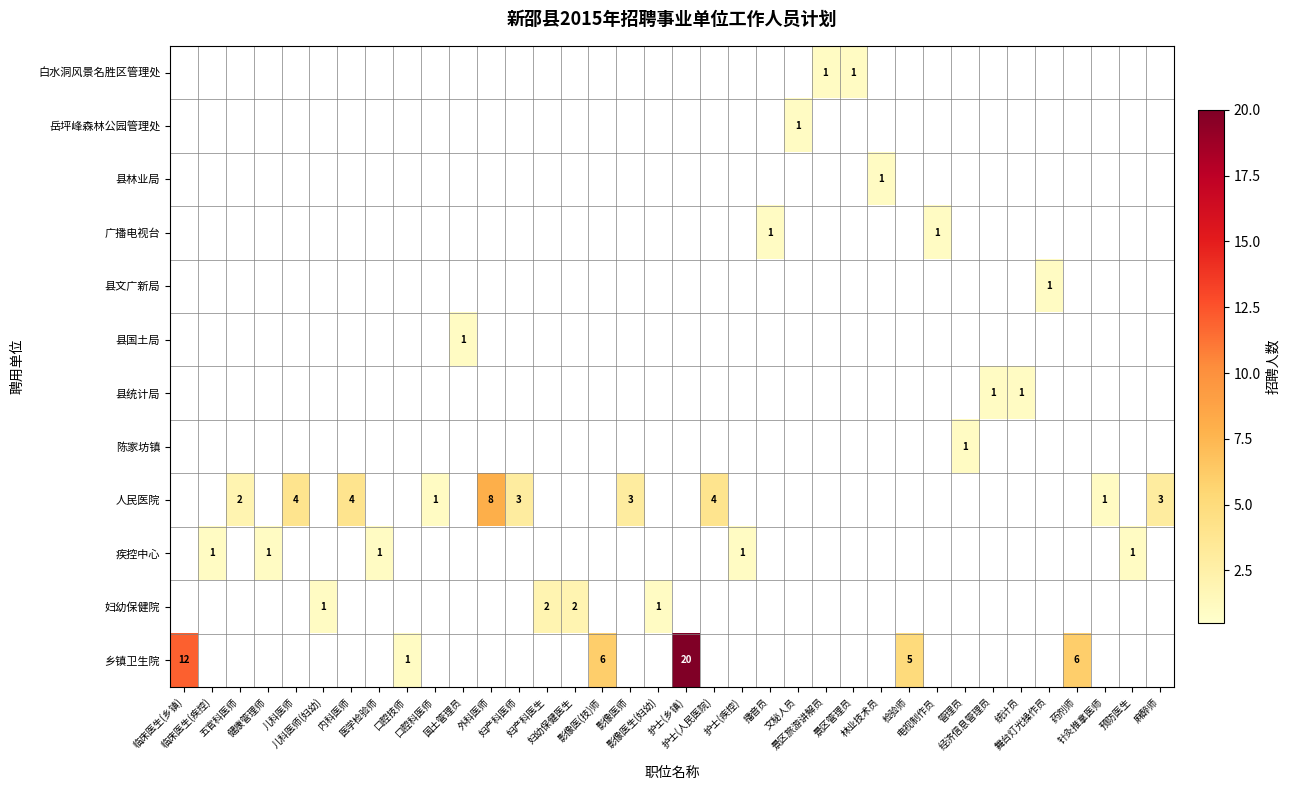

The 县国土局 series shows 0 at 影像医(技)师. True or false?

False